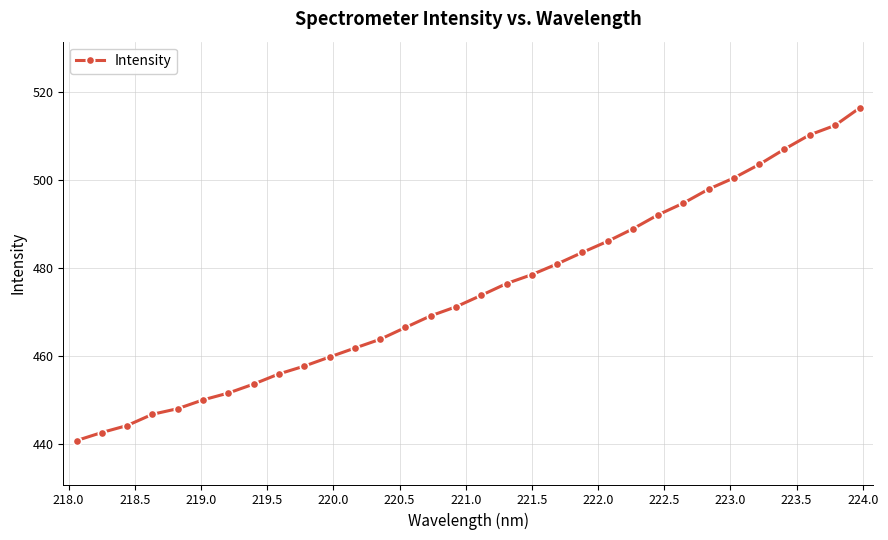

What is the difference between the second highest and minimum values?

71.8